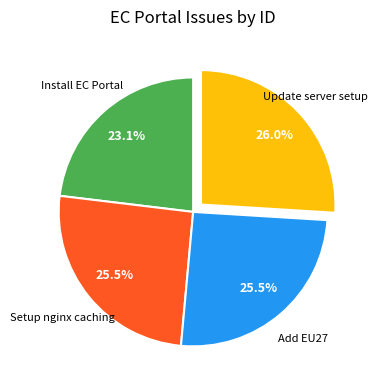

Does any single category account for the majority?

No